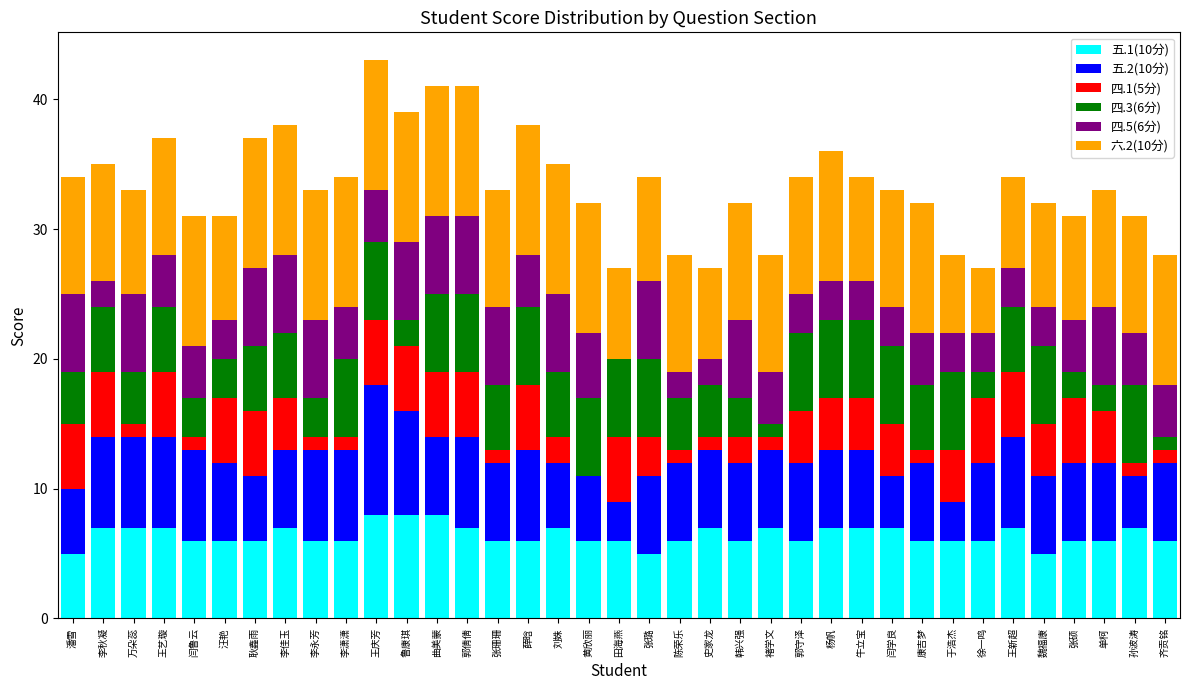

What is the total value across all series at 陈荣乐?

28